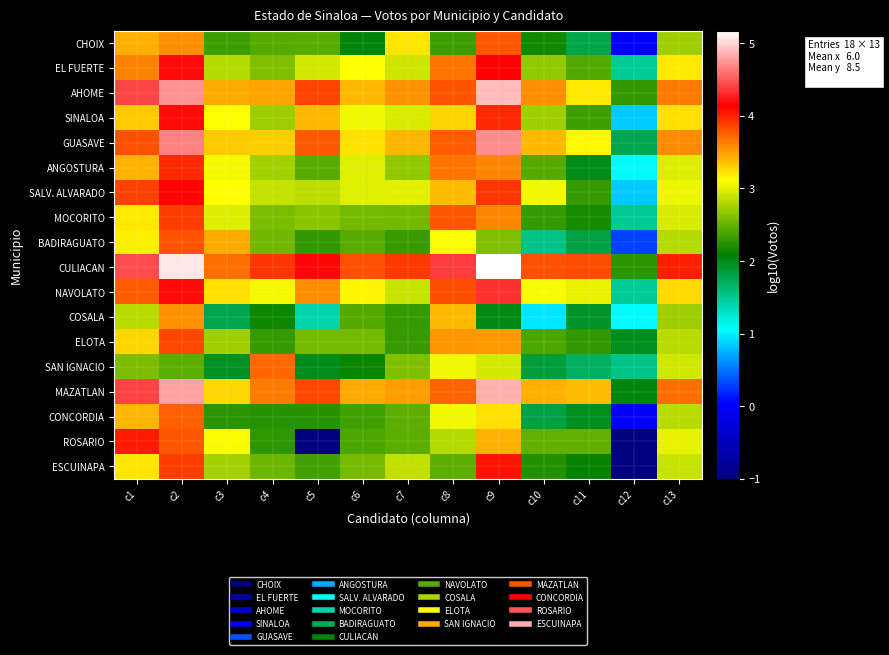

Rank the series at c10 from lowest to highest value.

COSALA, BADIRAGUATO, CONCORDIA, SAN IGNACIO, CHOIX, ESCUINAPA, MOCORITO, ELOTA, ANGOSTURA, ROSARIO, EL FUERTE, SINALOA, SALV. ALVARADO, NAVOLATO, GUASAVE, MAZATLAN, AHOME, CULIACAN